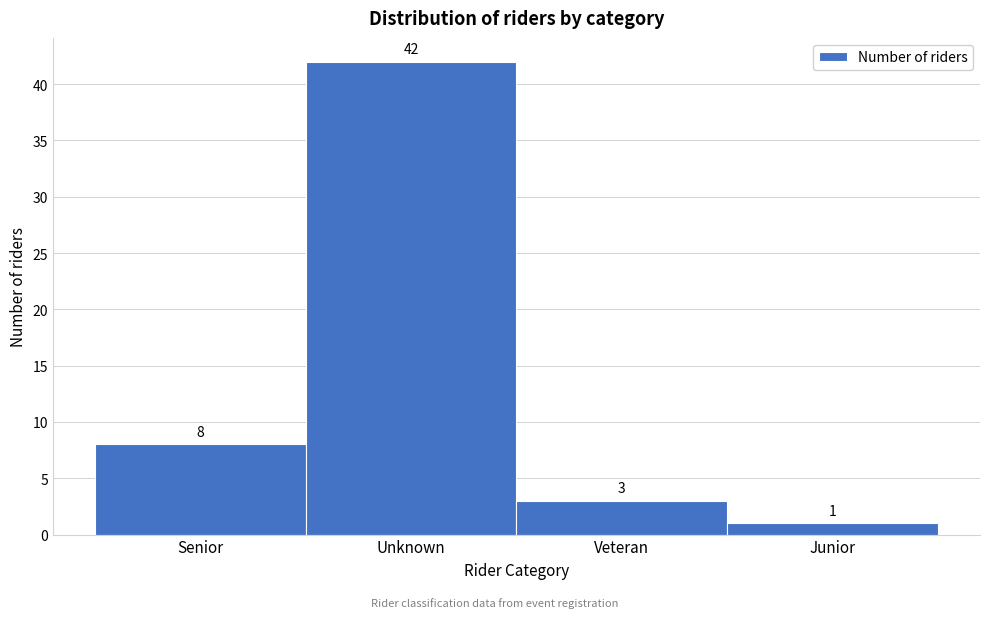

Reading left to right, extract all data points from this chart.

8	42	3	1